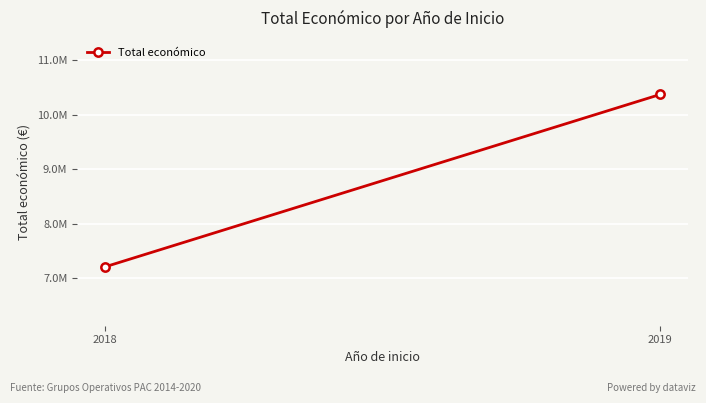

How many lines are shown in the chart?

1